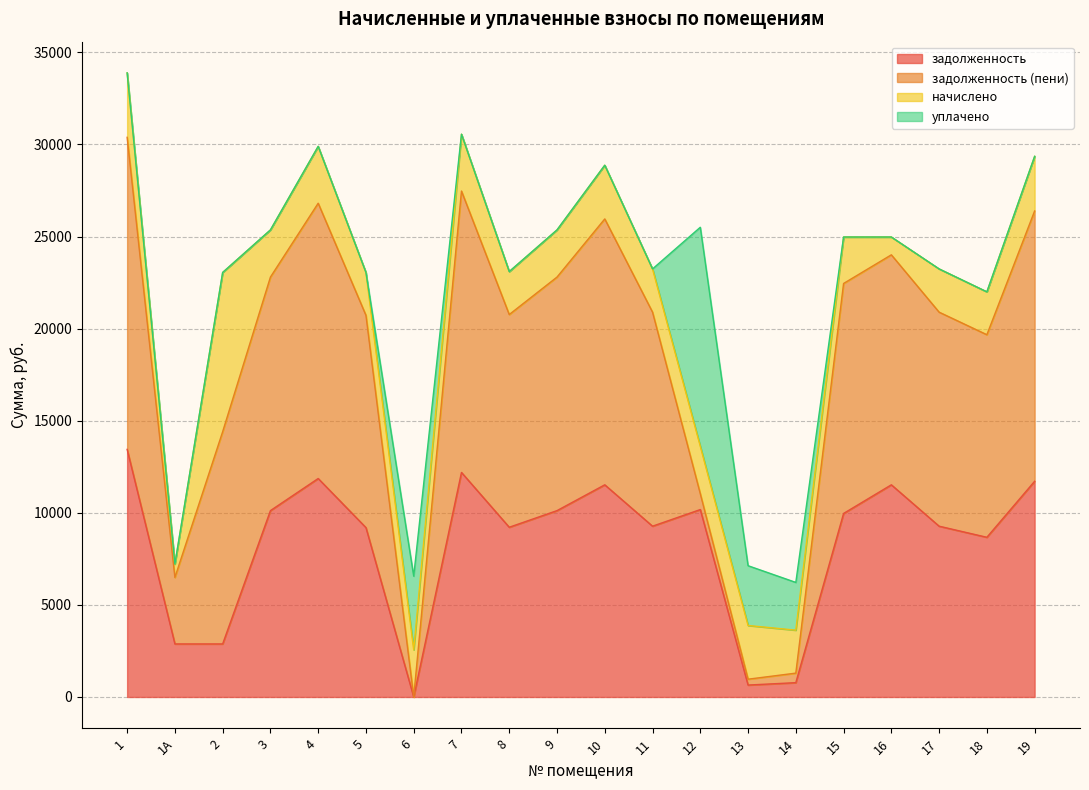

Which series has the largest range (max minus min)?

задолженность (пени)